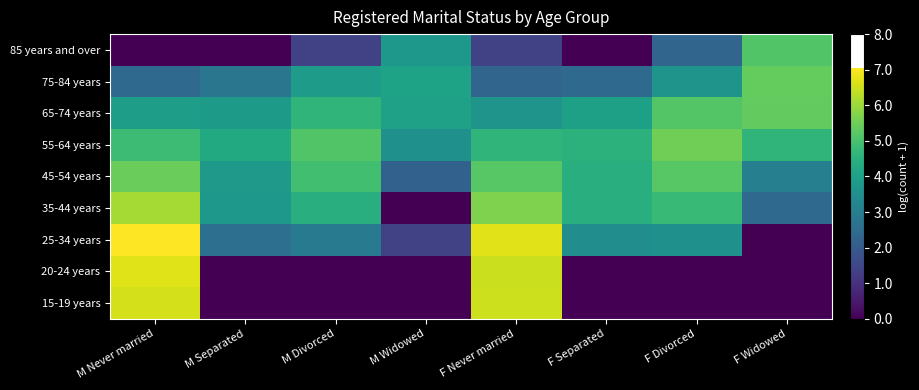

Which category has the highest value across all series?

M Never married